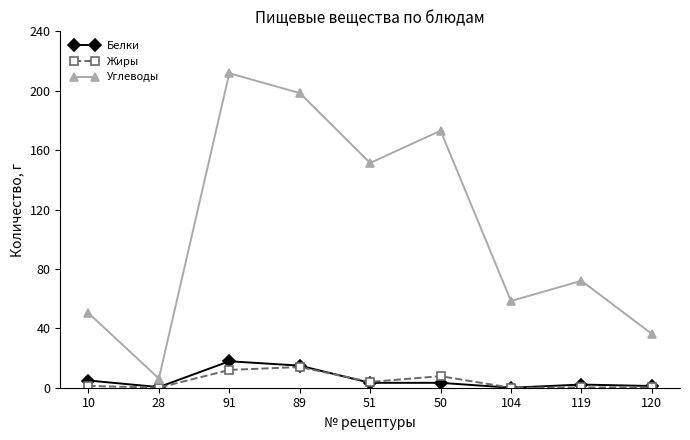

True or false: Белки and Жиры intersect in this chart.

True